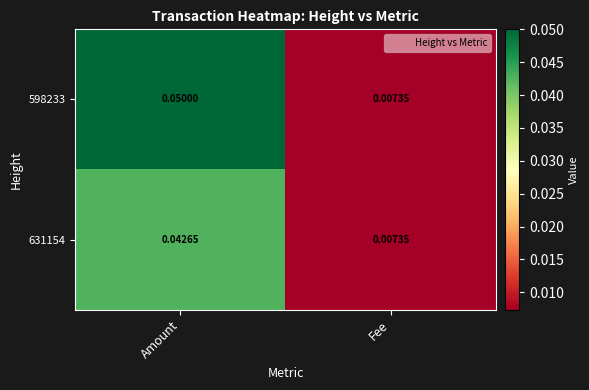

At which label does 598233 reach its minimum?

Fee